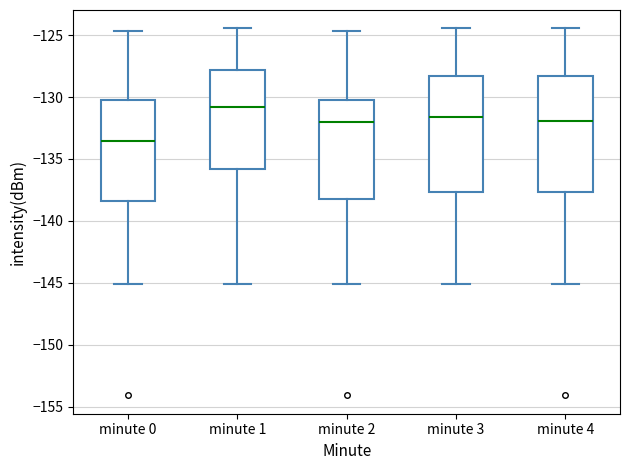

Where does the upper whisker of the box for minute 0 end on the y-axis? The values are not printed on the chart, so give them approximately, as read against the axis.

-124.5